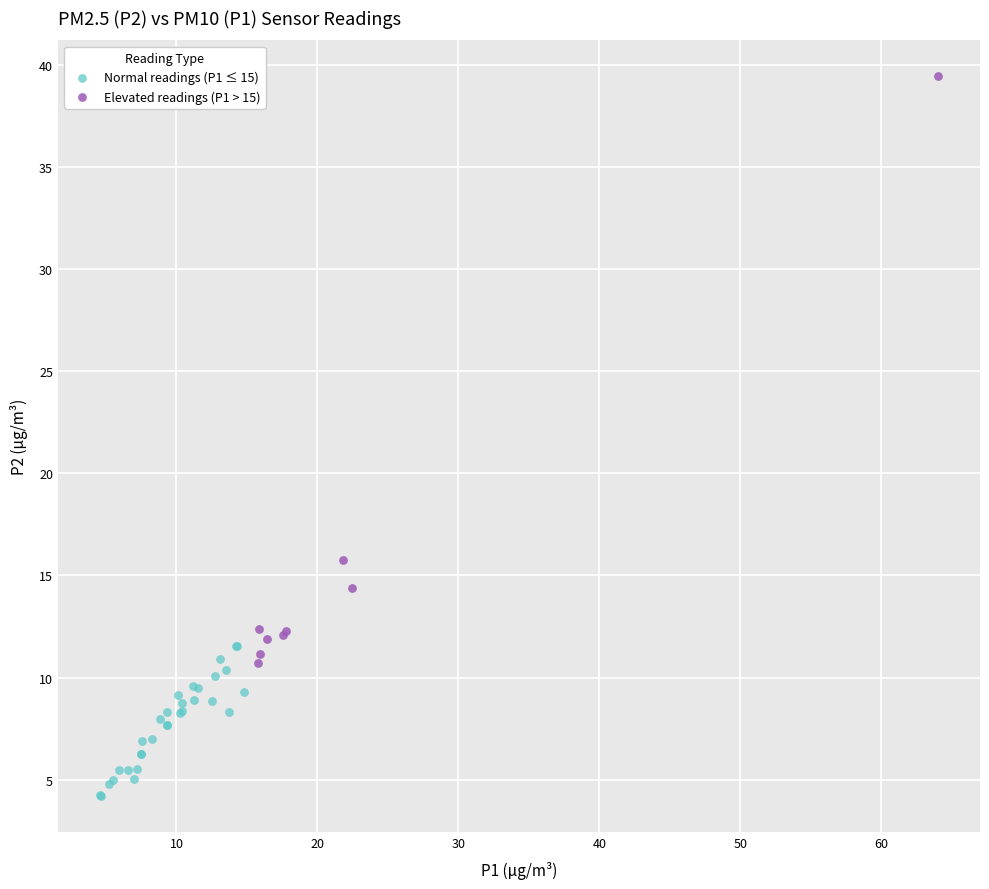

Which series has the largest Y range (max minus min)?

Elevated readings (P1 > 15)